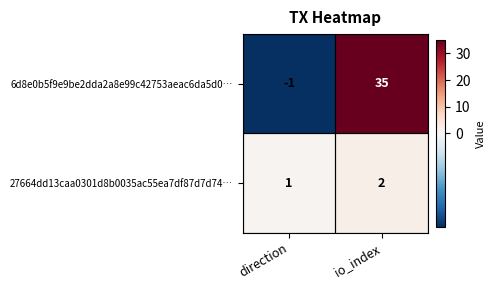

The value of 27664dd13caa0301d8b0035ac55ea7df87d7d74… at direction is 0. True or false?

False